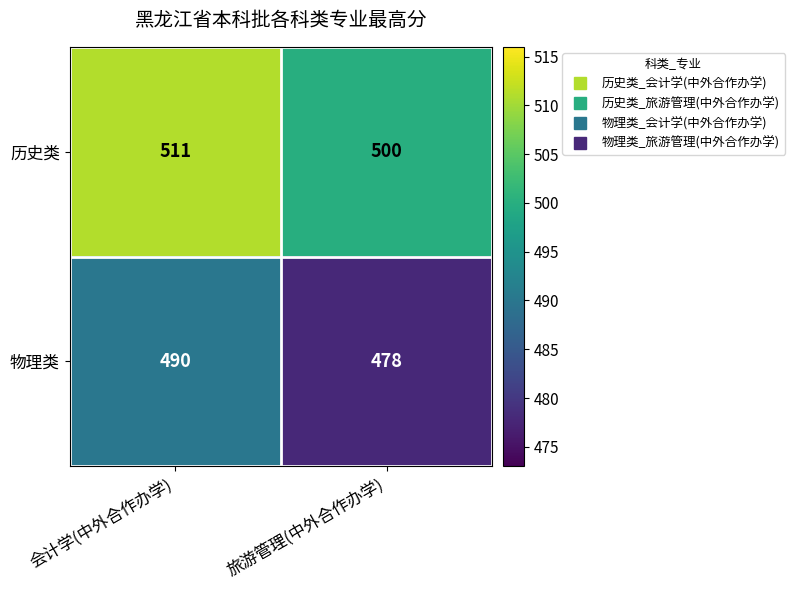

List the series in order of their overall mean, highest first.

历史类, 物理类